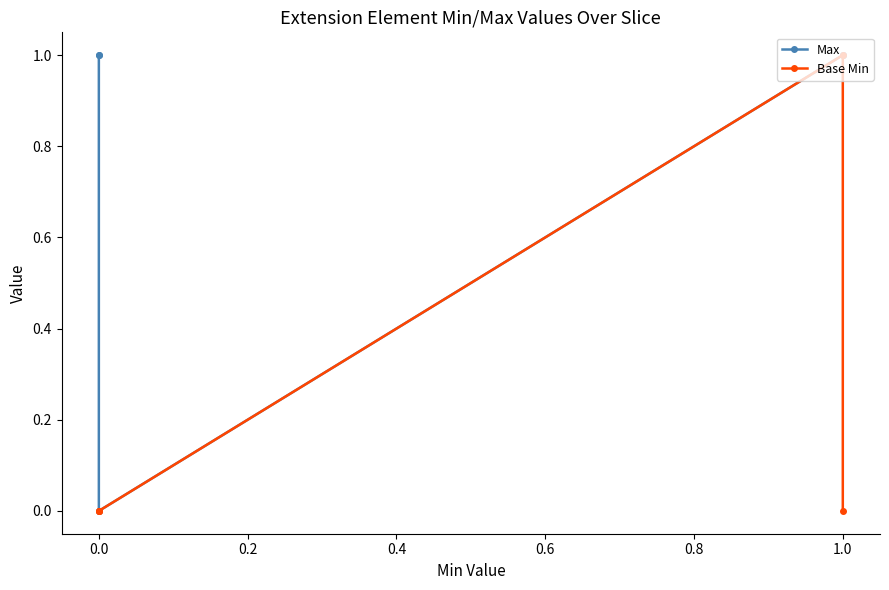

Rank the series at 1.0 from highest to lowest value.

Max, Base Min